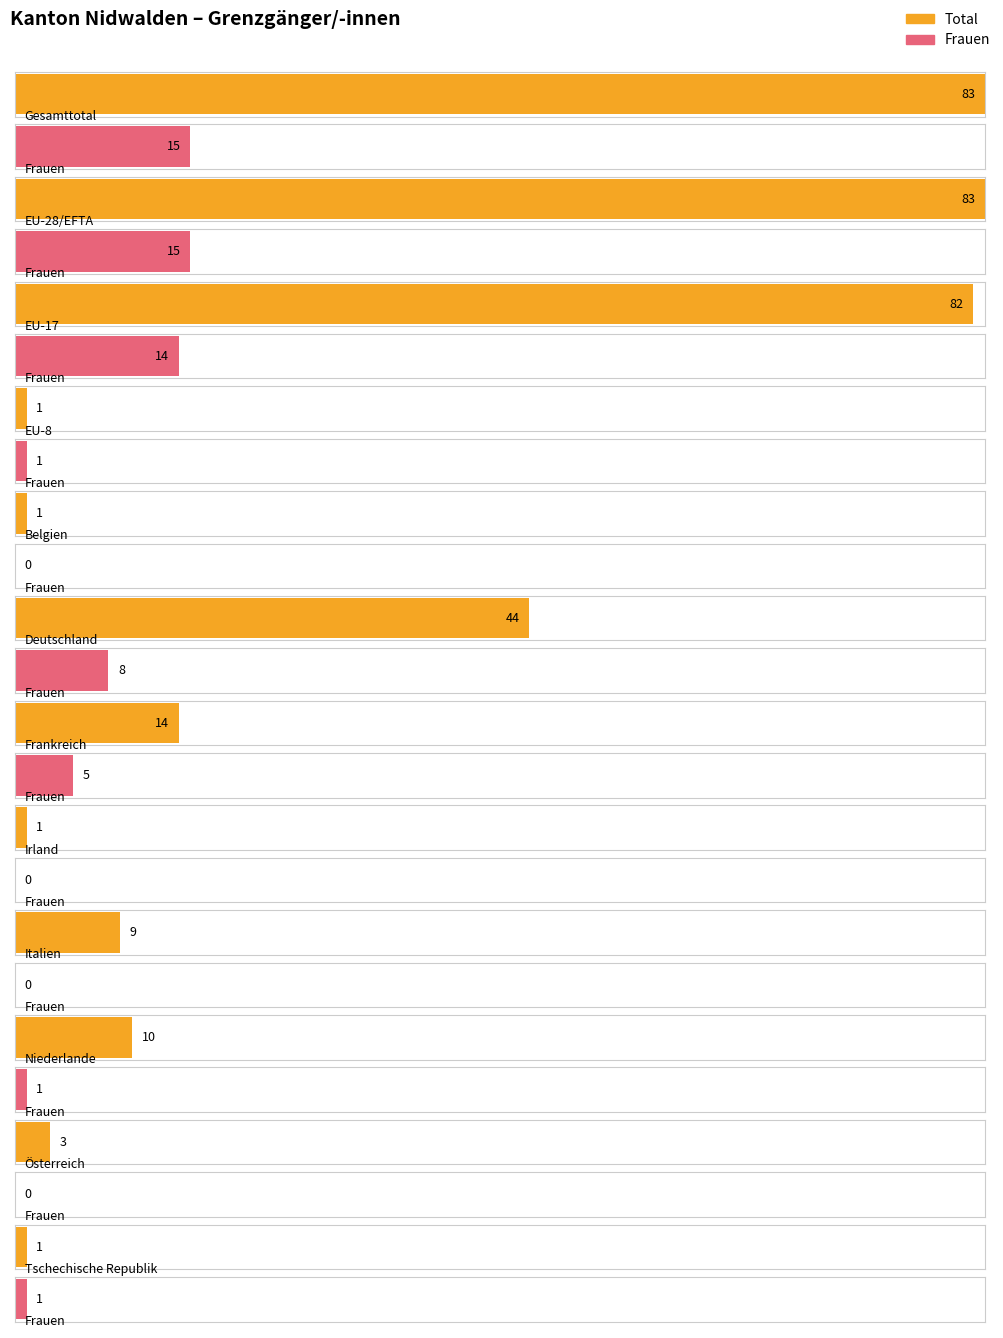

The value of Männer at Irland is 1. True or false?

True